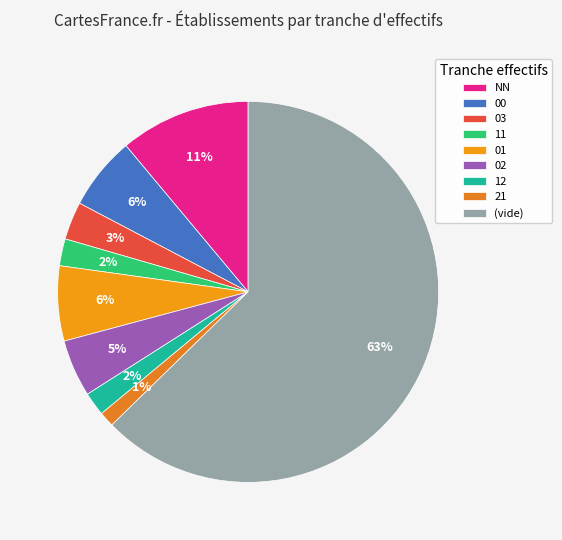

To the nearest percent, what is the combined percentage of 11 and 12?

4%